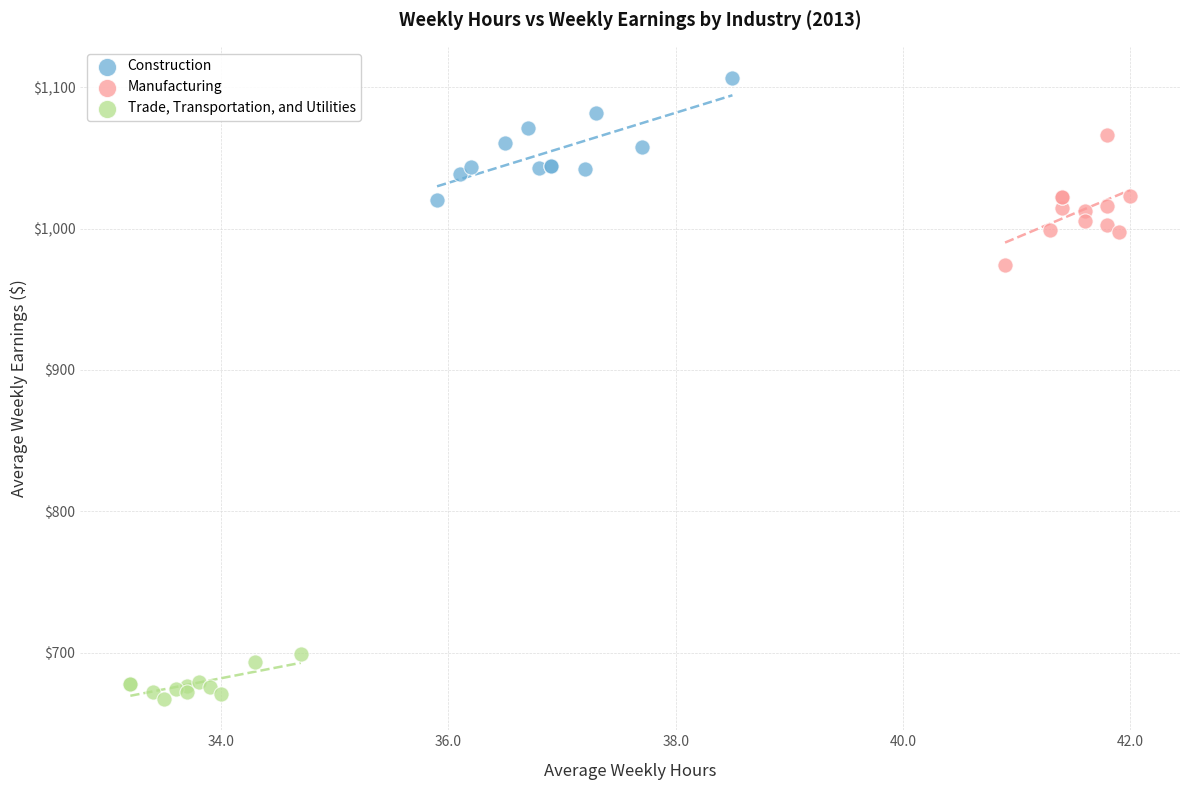

Which series contains the highest Y value?

Construction